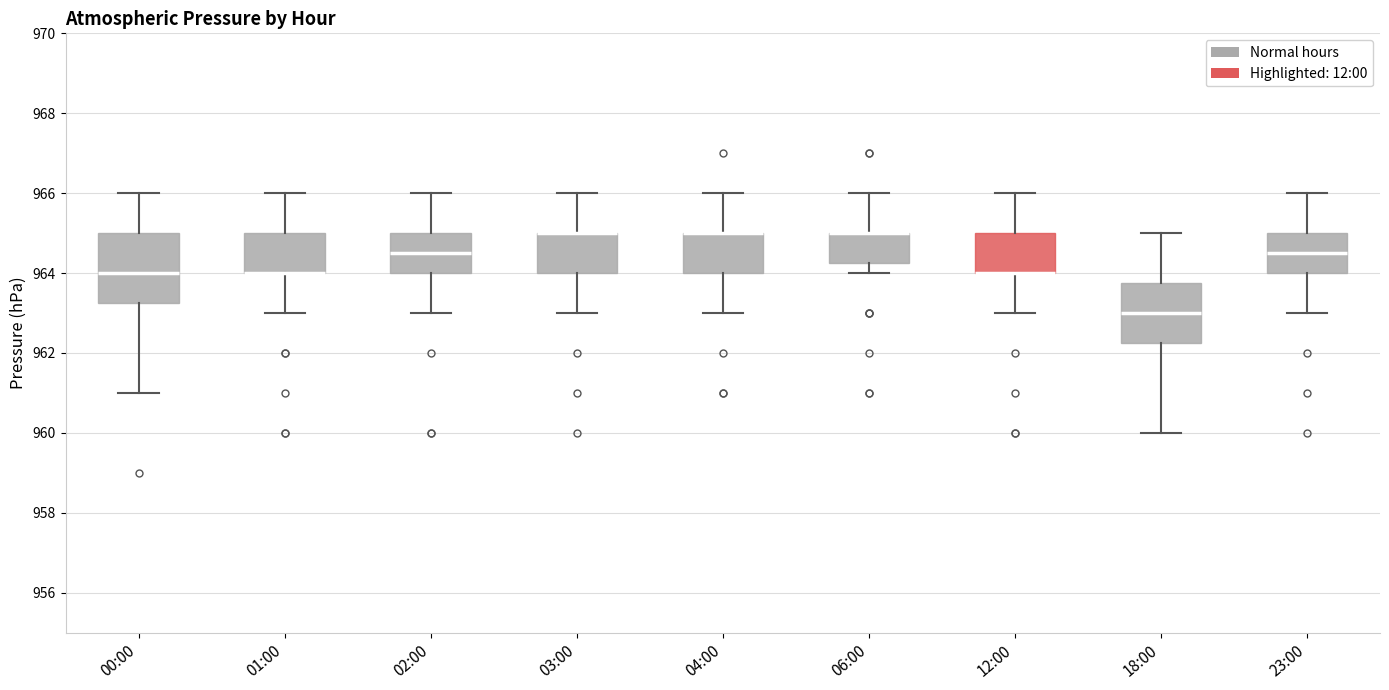

Where is the upper edge of the box for 00:00 on the y-axis? The values are not printed on the chart, so give them approximately, as read against the axis.

965.0